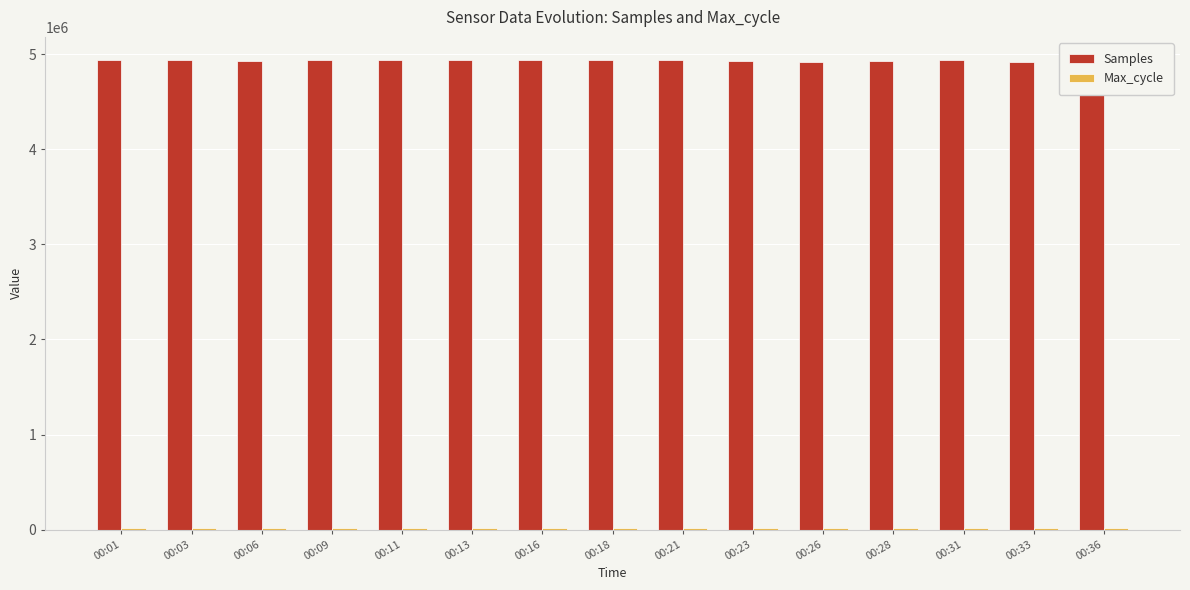

Rank the categories by Samples value from highest to lowest.

00:18, 00:11, 00:21, 00:16, 00:13, 00:31, 00:01, 00:09, 00:03, 00:06, 00:23, 00:28, 00:33, 00:26, 00:36